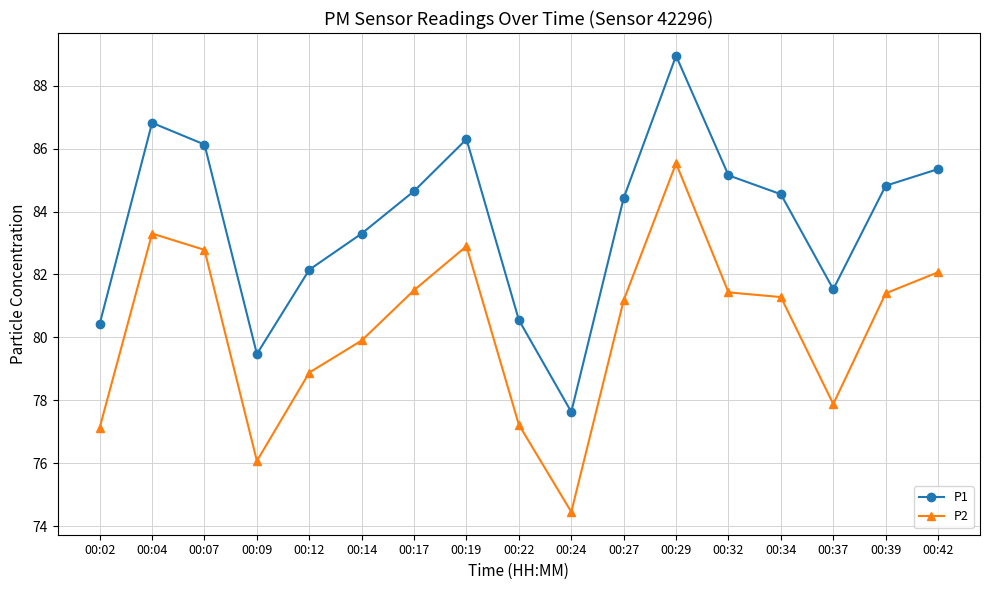

Is it true that P1 equals 86.1 at 00:07?

True